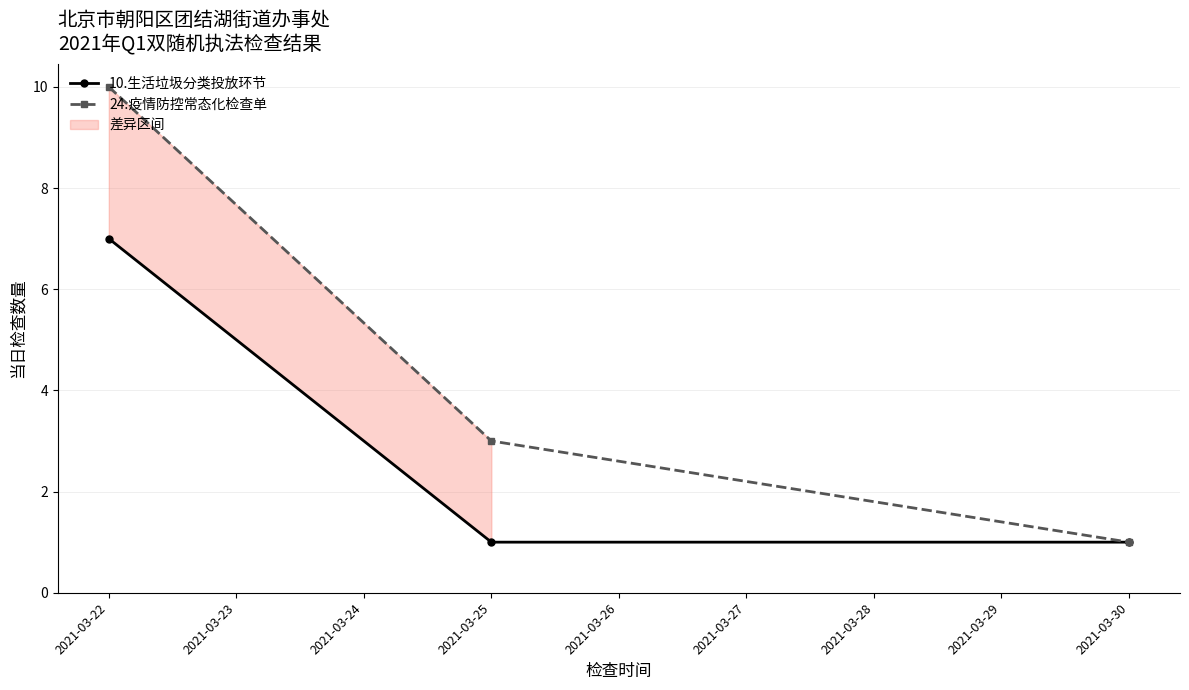

What is the maximum value for 24.疫情防控常态化检查单?

10